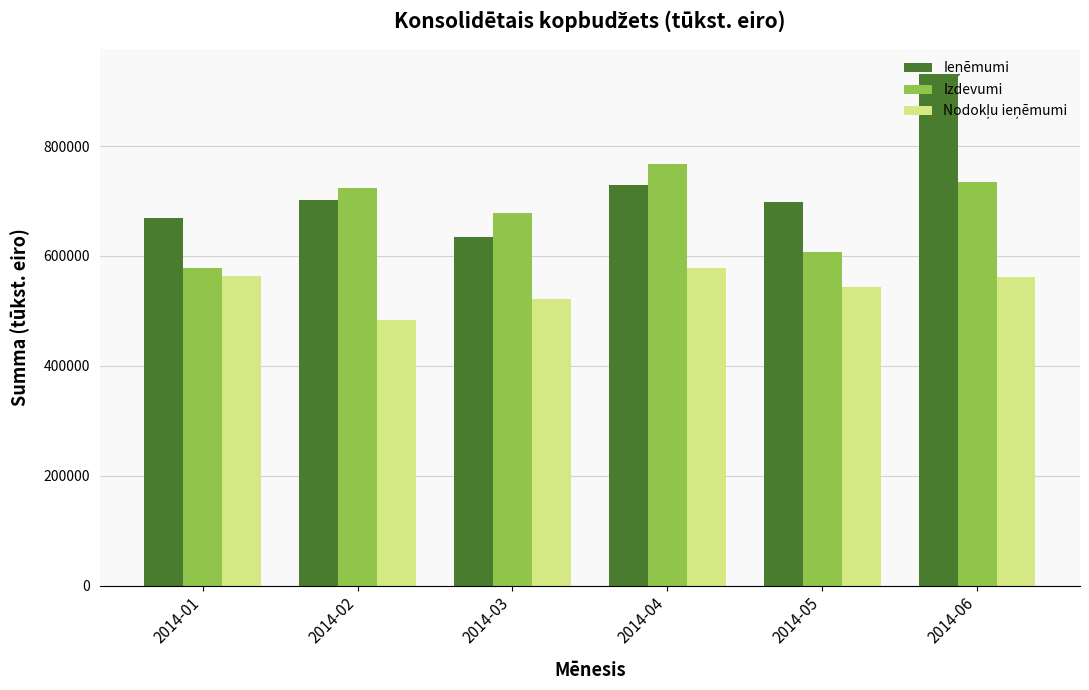

What is the total value across all series at 2014-02?

1910167.0